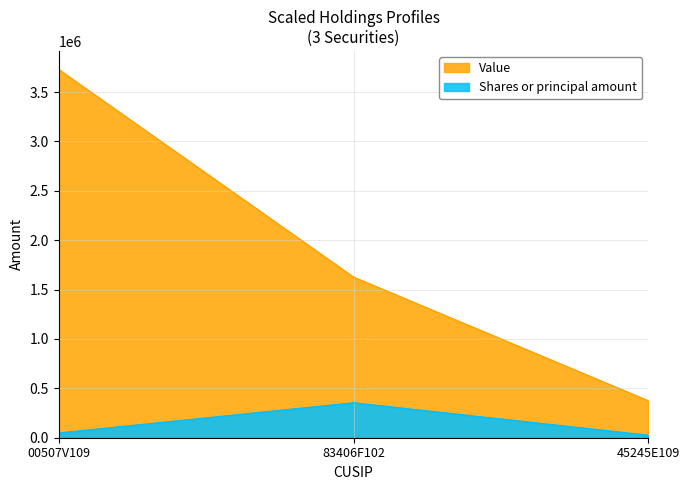

Reading right to left, transcribe all the data shown in this chart.

Value: 374638	1626911	3729461
Shares or principal amount: 25713	354447	48586